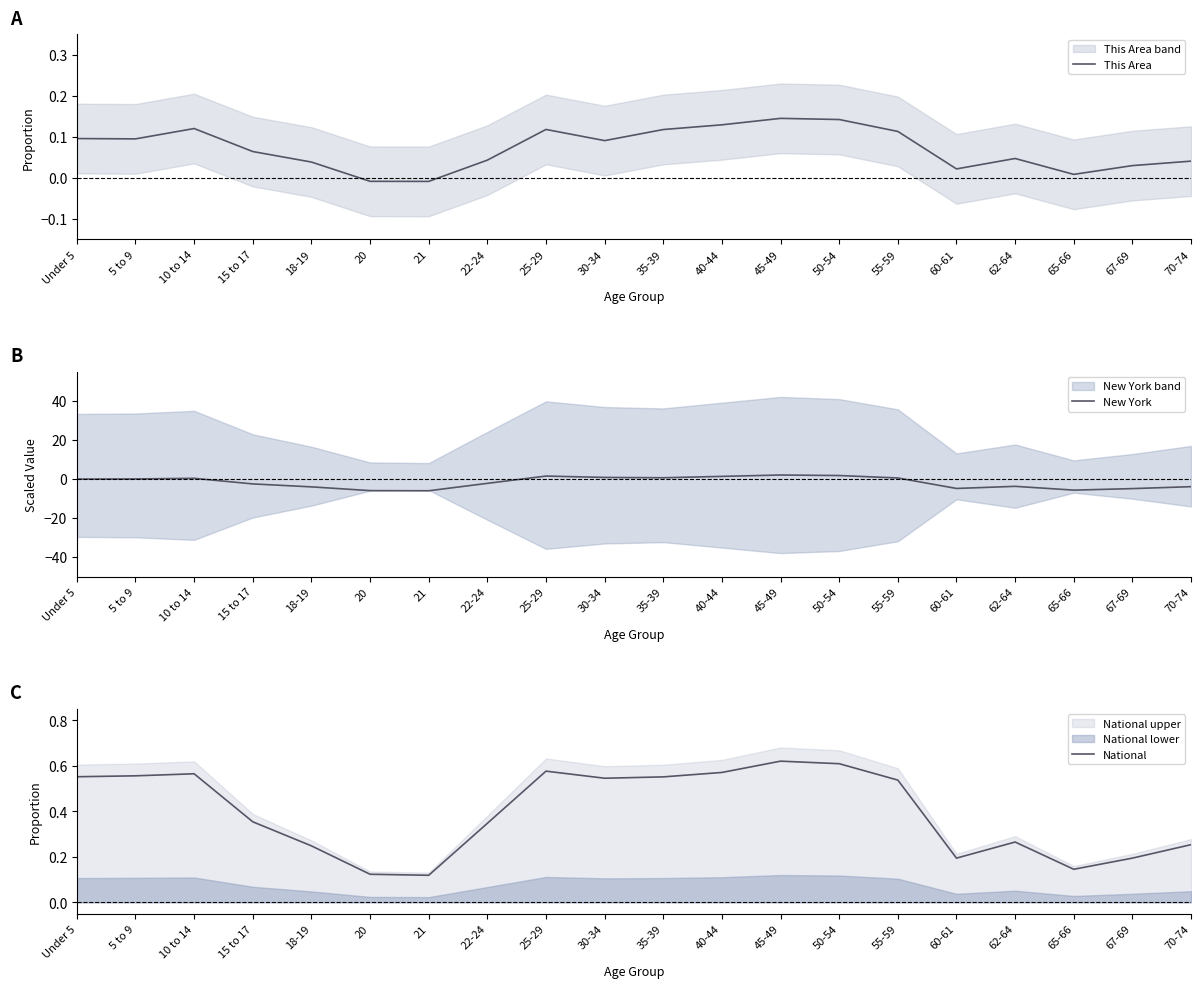

Rank the series at 62-64 from highest to lowest value.

National, This Area, New York